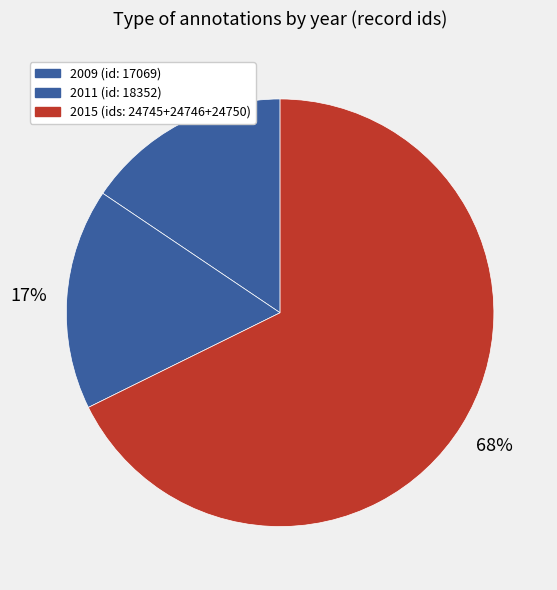

How many segments does this pie chart have?

3